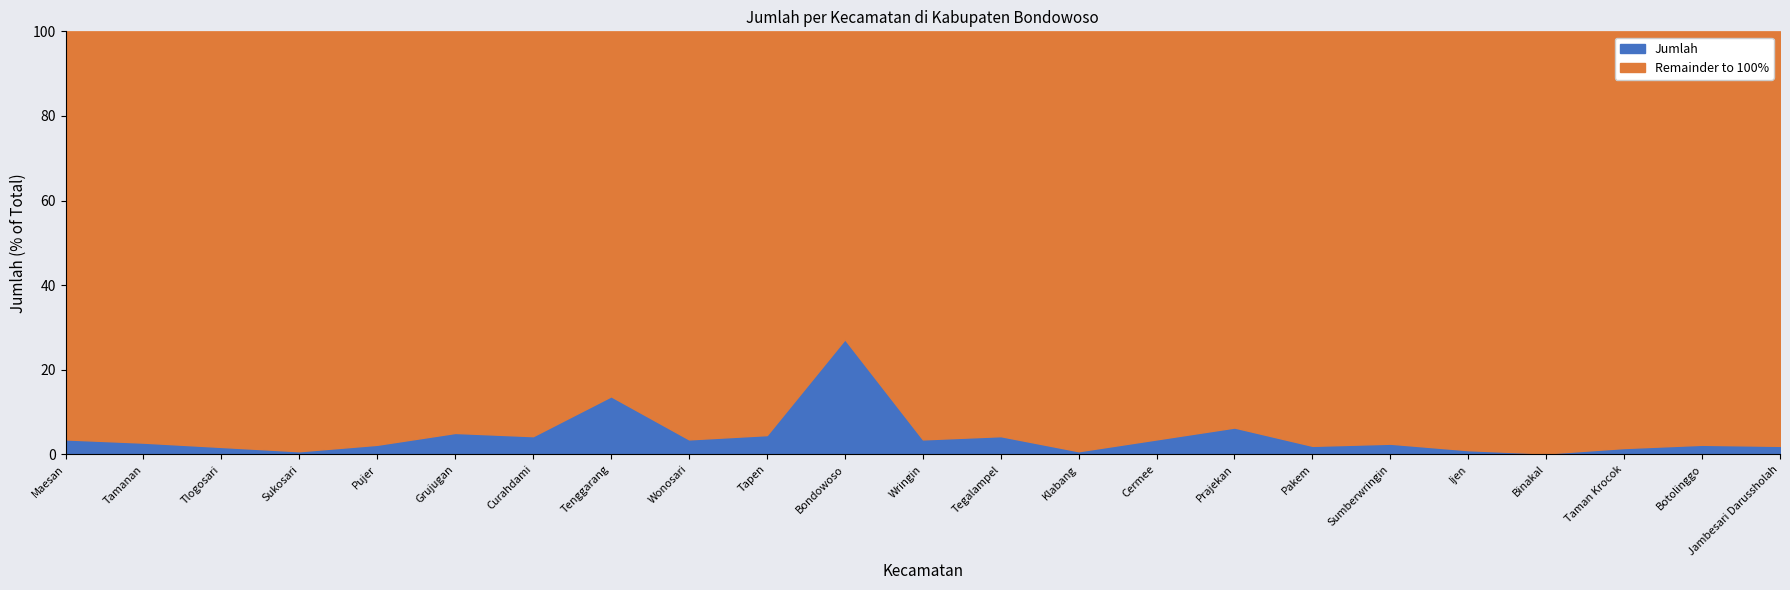

Which label corresponds to the largest value in the chart?

Bondowoso